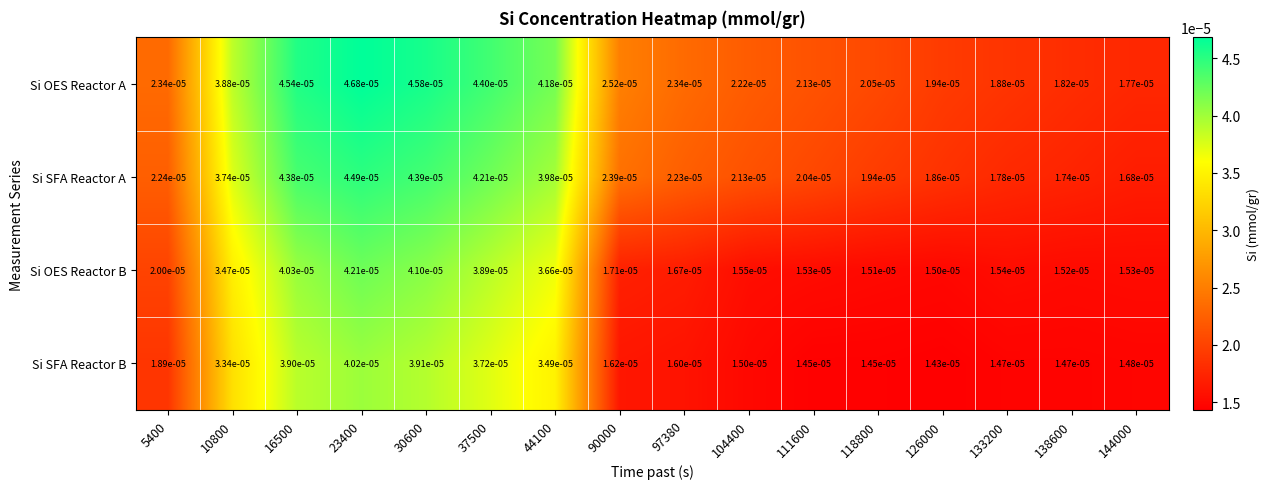

Which series has the largest range (max minus min)?

Si OES Reactor A